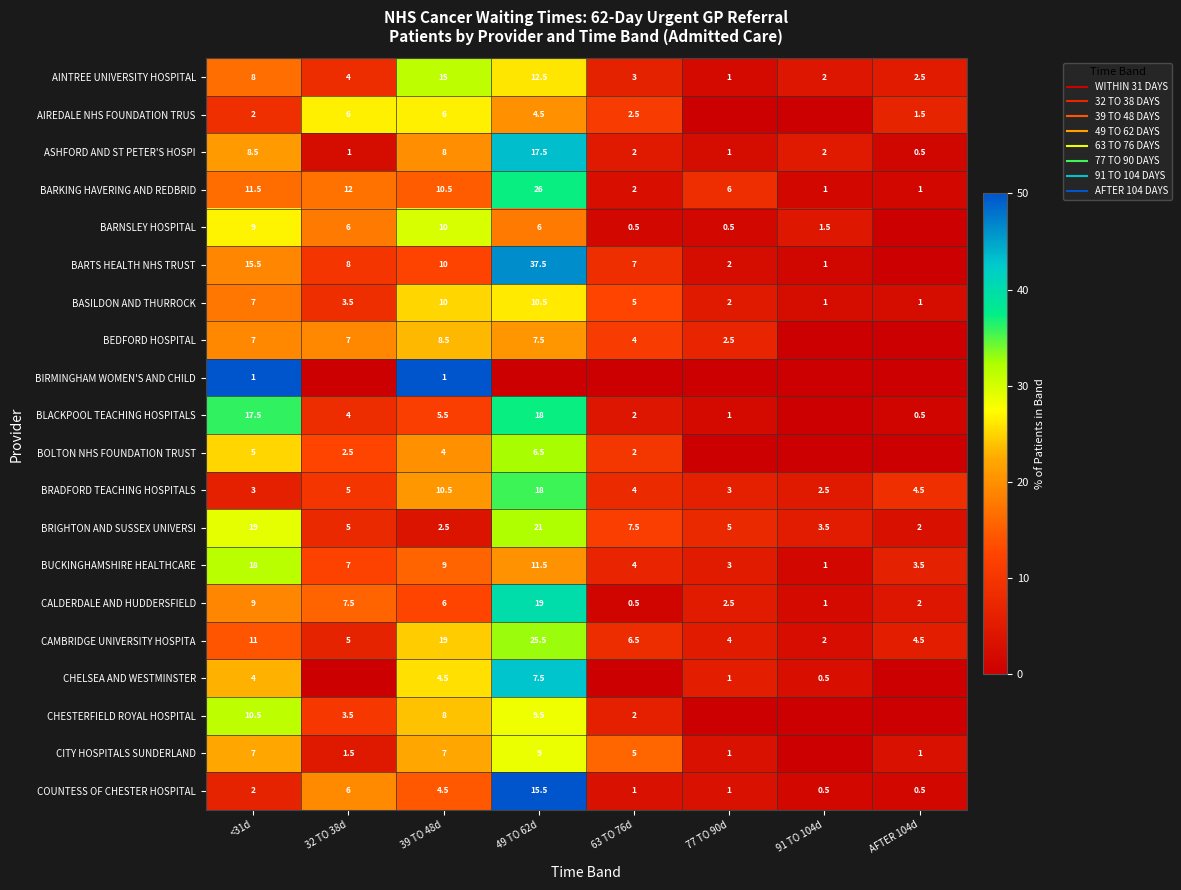

How many categories are shown in the chart?

8